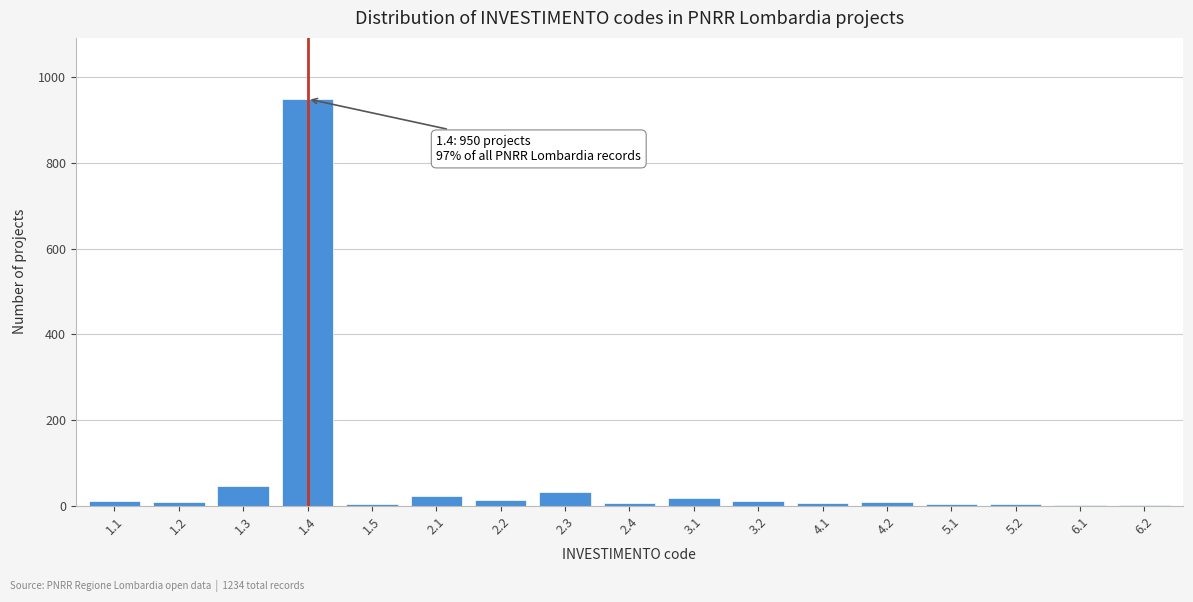

Which has a higher value, 1.3 or 1.4?

1.4